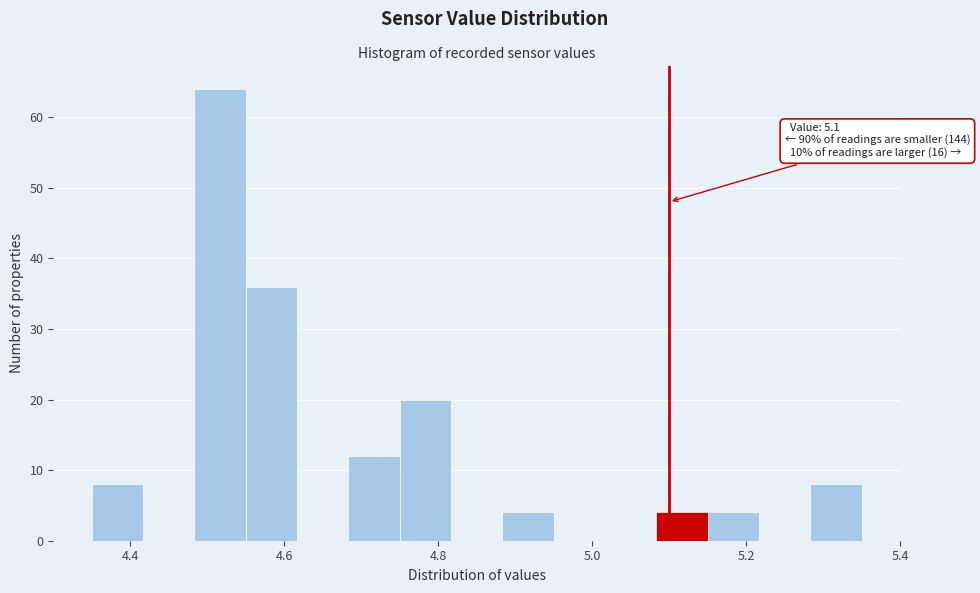

Around what value on the x-axis is the tallest bar? Give the approximate position of its centre, as read against the axis.

4.52